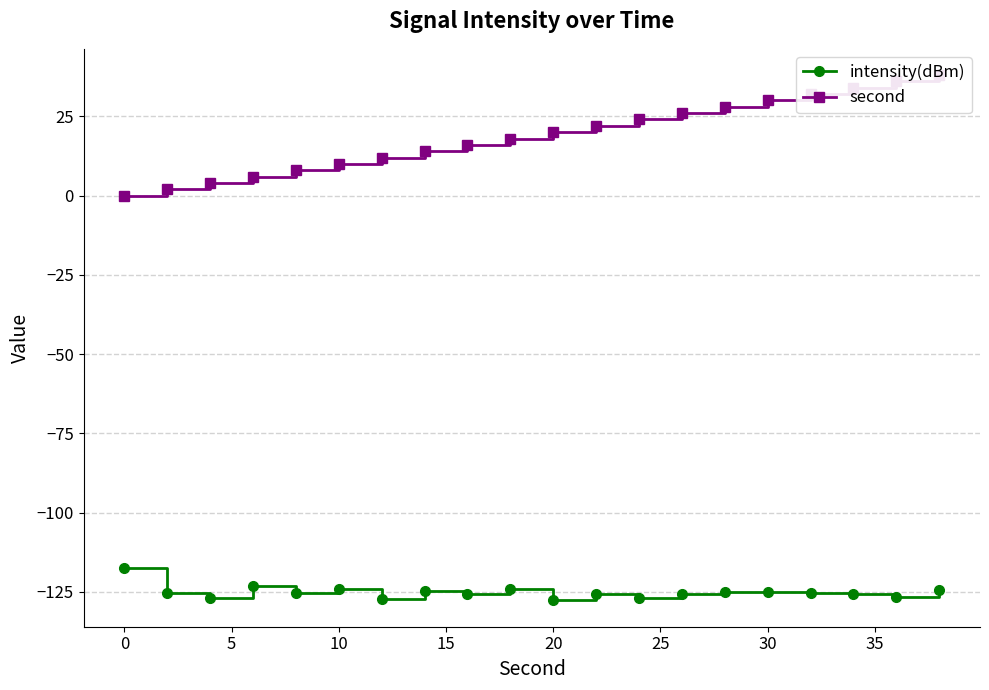

What is the lowest value of the intensity(dBm) series?

-127.7